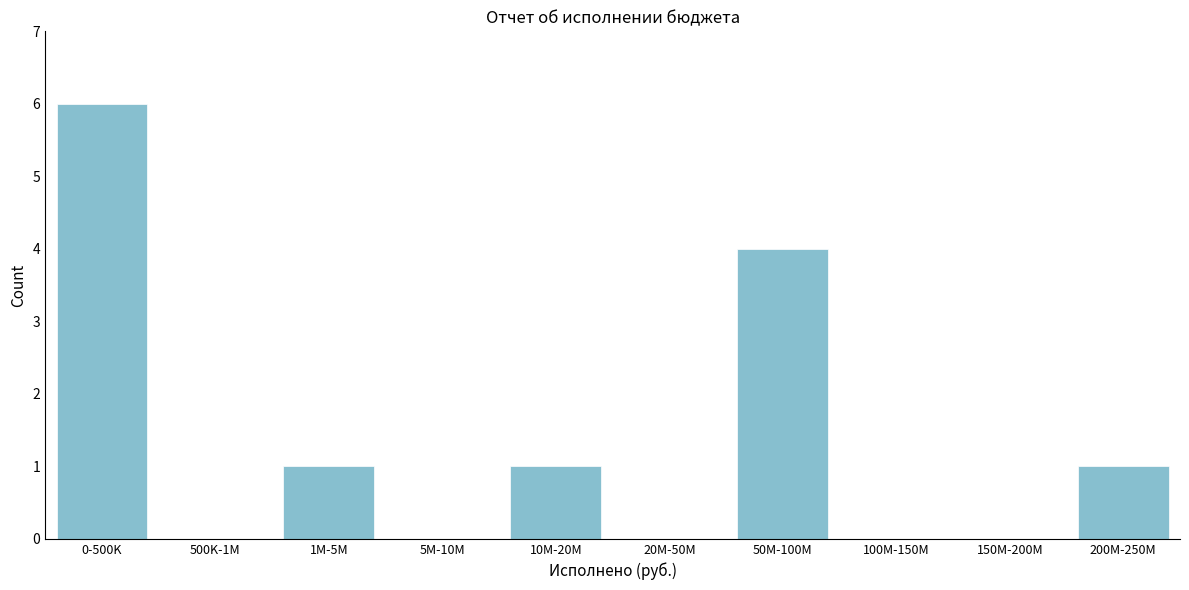

Reading left to right, list all the values displayed in this chart.

0-500K=6	500K-1M=0	1M-5M=1	5M-10M=0	10M-20M=1	20M-50M=0	50M-100M=4	100M-150M=0	150M-200M=0	200M-250M=1